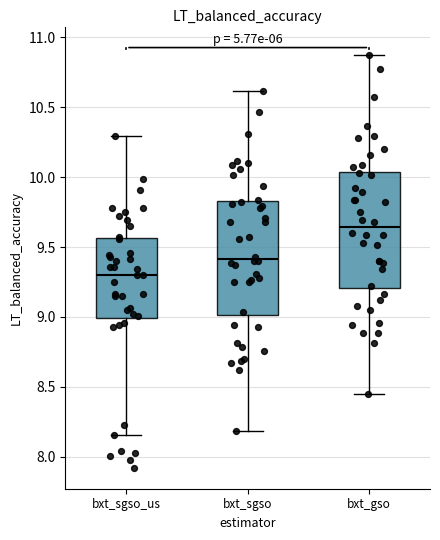

Reading left to right, read every box against the y-axis: the position of its median line, the range the box covers, and the ends of its whiskers. The values are not printed on the chart, so give them approximately, as read against the axis.

bxt_sgso_us: median 9.30, box 9.00 to 9.55, whiskers 8.15 to 10.30
bxt_sgso: median 9.40, box 9.00 to 9.85, whiskers 8.20 to 10.60
bxt_gso: median 9.65, box 9.20 to 10.05, whiskers 8.45 to 10.90